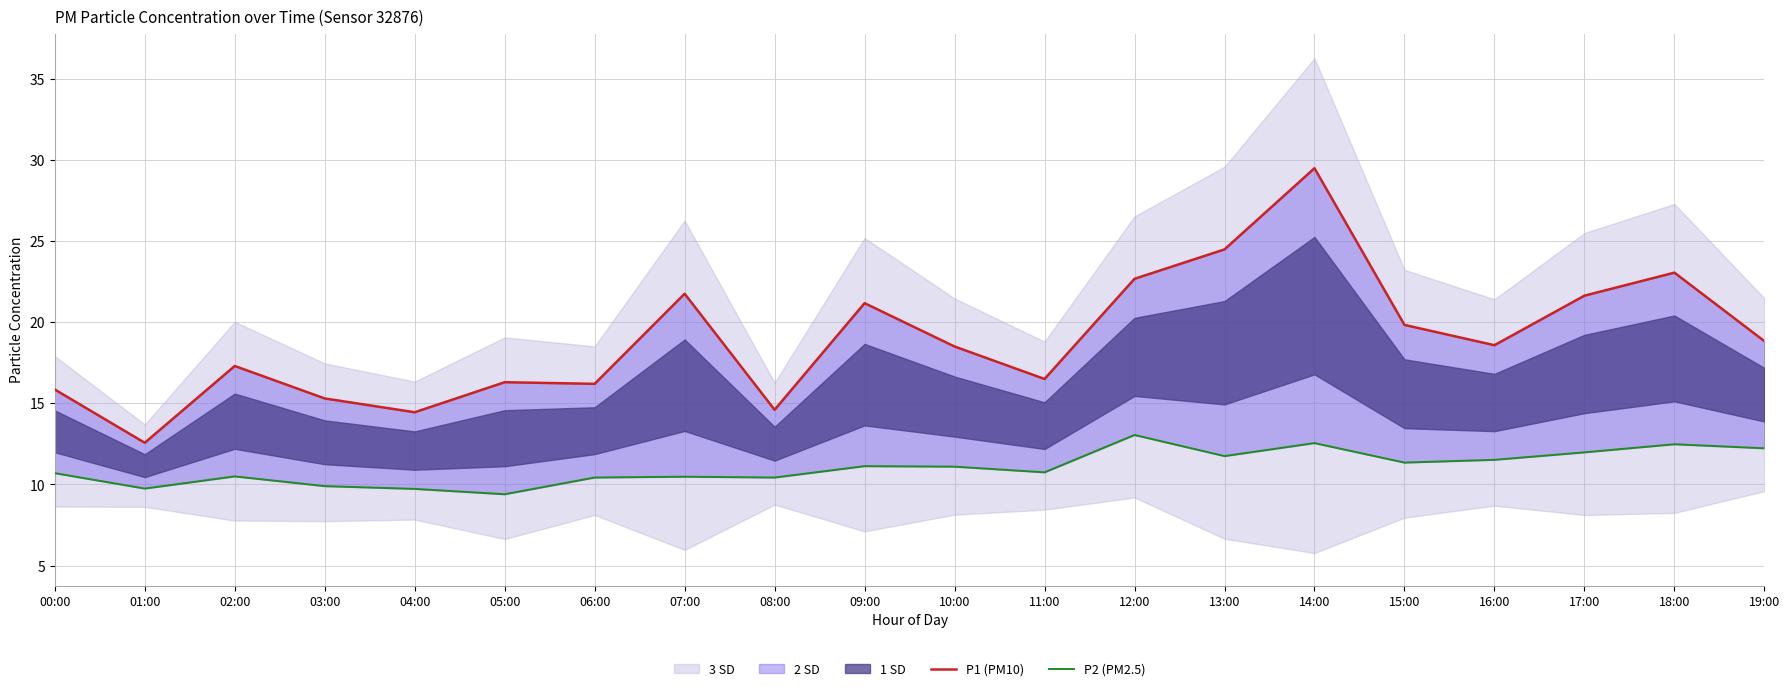

The P2 (PM2.5) series shows 3.8 at 11:00. True or false?

False